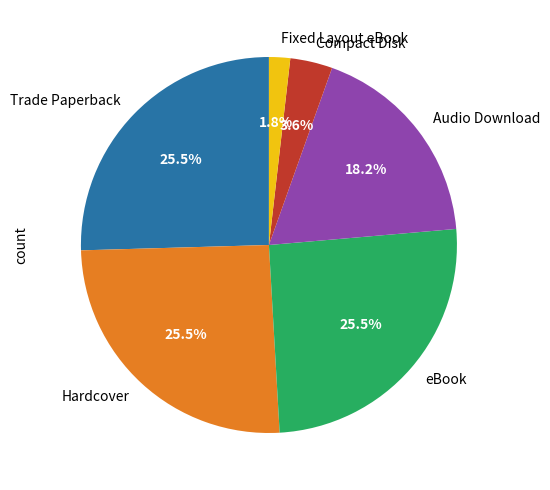

True or false: Hardcover accounts for 17% of the total.

False